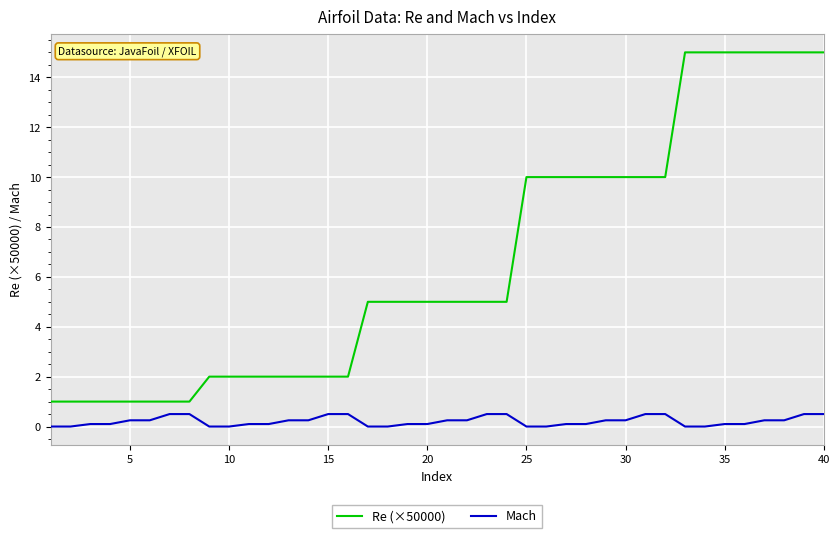

True or false: Re (×50000) and Mach intersect in this chart.

False